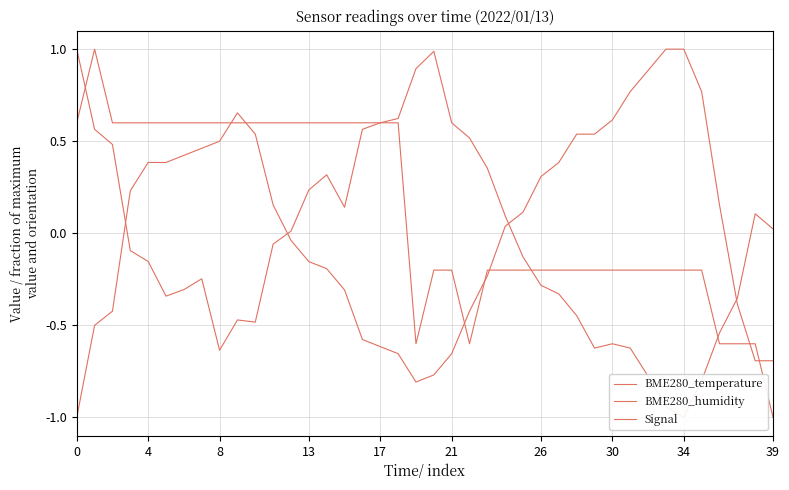

How many lines are shown in the chart?

3